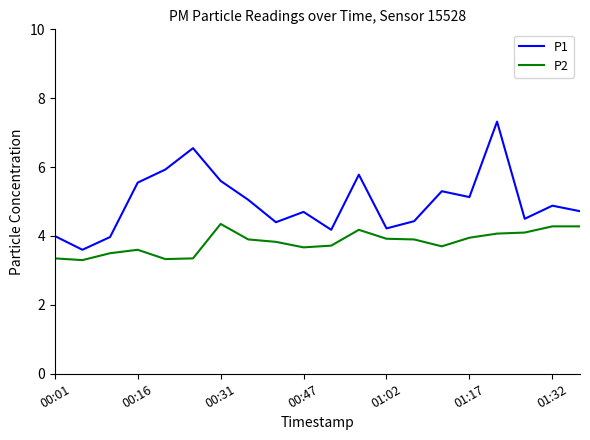

List the series in order of their overall mean, lowest first.

P2, P1